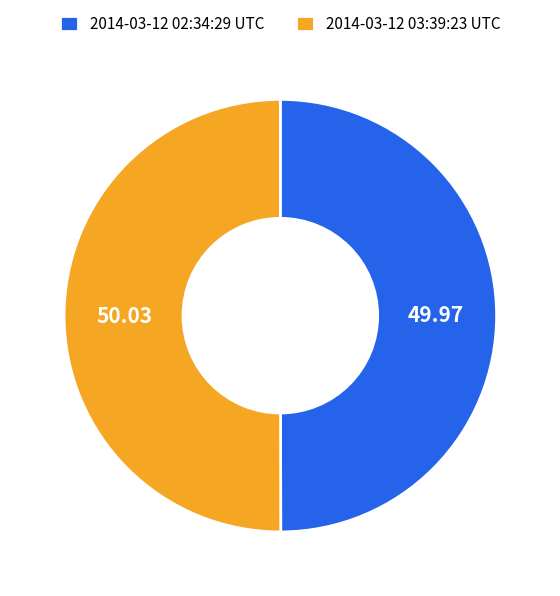

Count the number of slices in the pie.

2